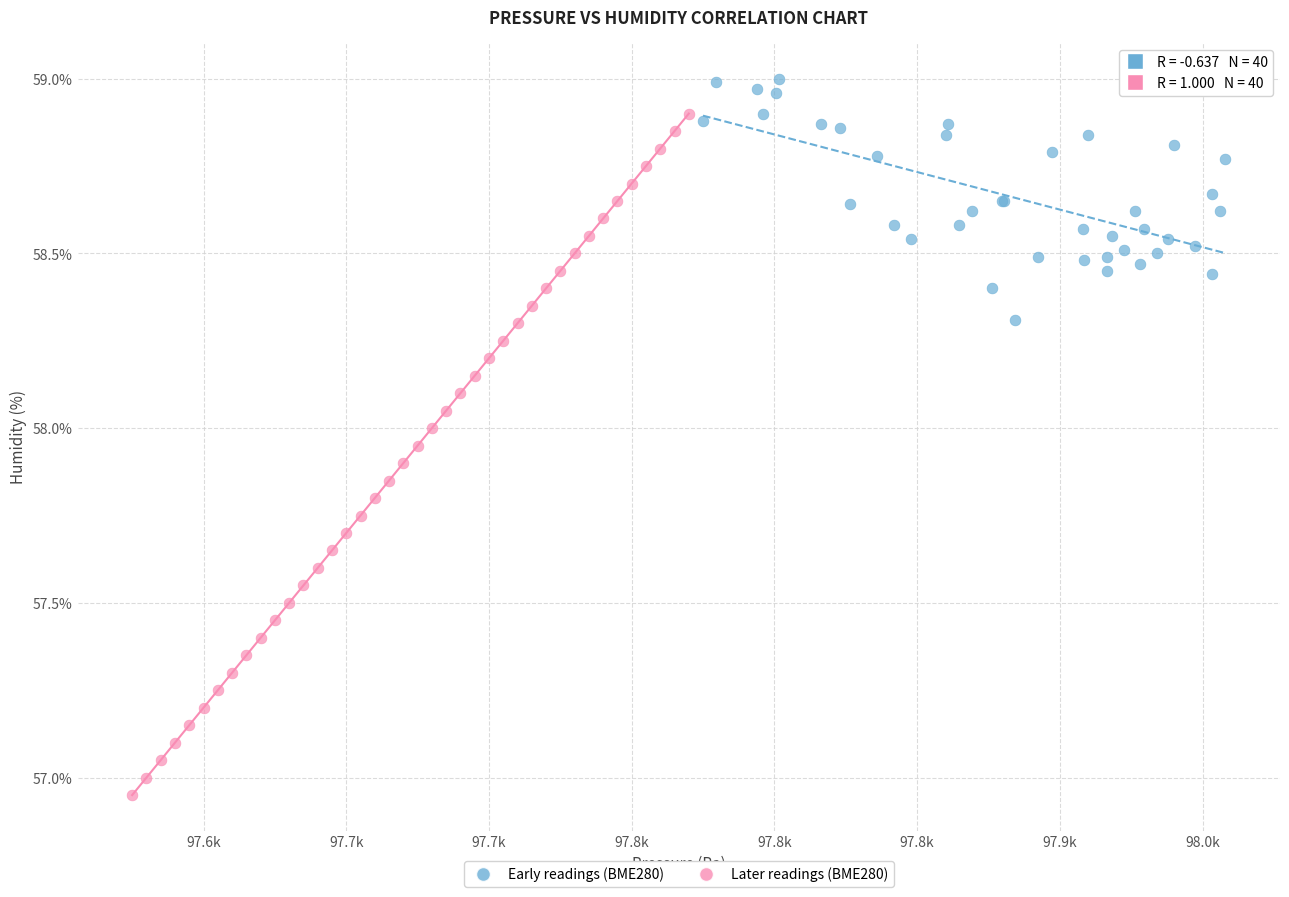

Which series has the widest spread of Y values?

Later readings (BME280)